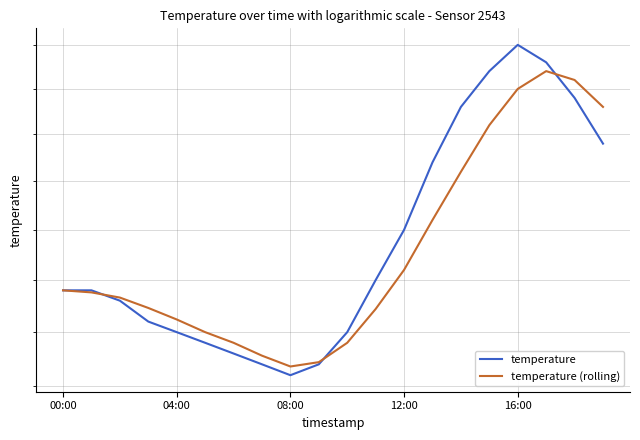

Rank the series by their average value, from highest to lowest.

temperature, temperature (rolling)